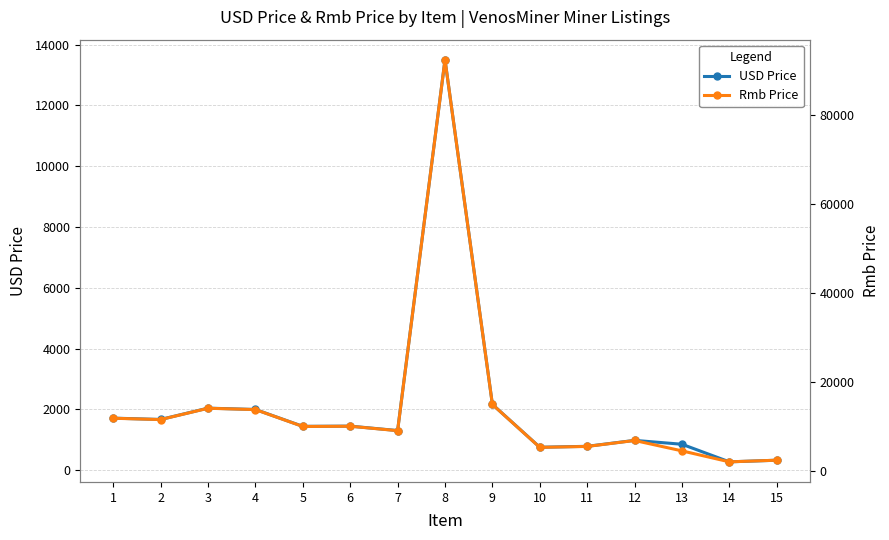

True or false: Rmb Price has a value of 17779.4 at 2.

False